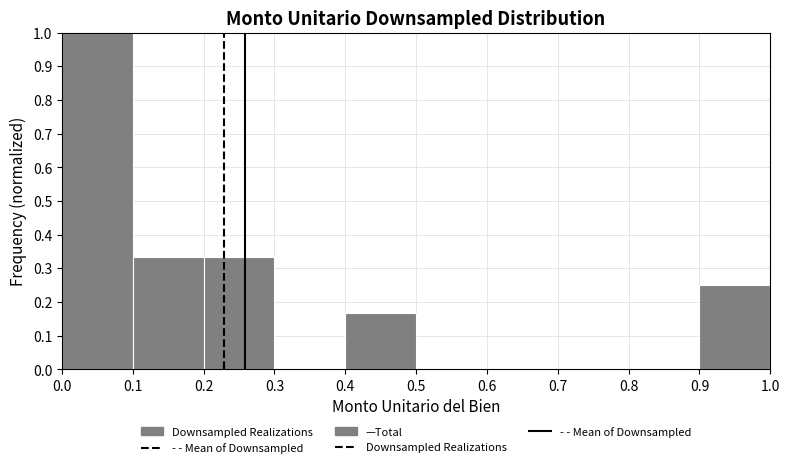

How tall is the bar that spans 0.0 to 0.1 on the x-axis? The values are not printed on the chart, so give them approximately, as read against the axis.

1.00